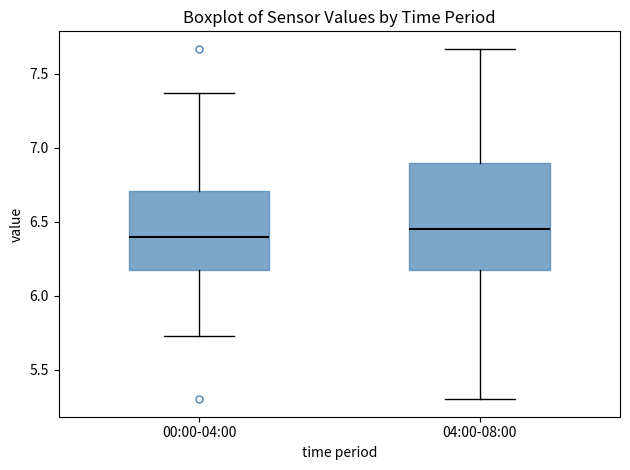

Reading left to right, read every box against the y-axis: the position of its median line, the range the box covers, and the ends of its whiskers. The values are not printed on the chart, so give them approximately, as read against the axis.

00:00-04:00: median 6.40, box 6.20 to 6.70, whiskers 5.75 to 7.35
04:00-08:00: median 6.45, box 6.20 to 6.90, whiskers 5.30 to 7.65